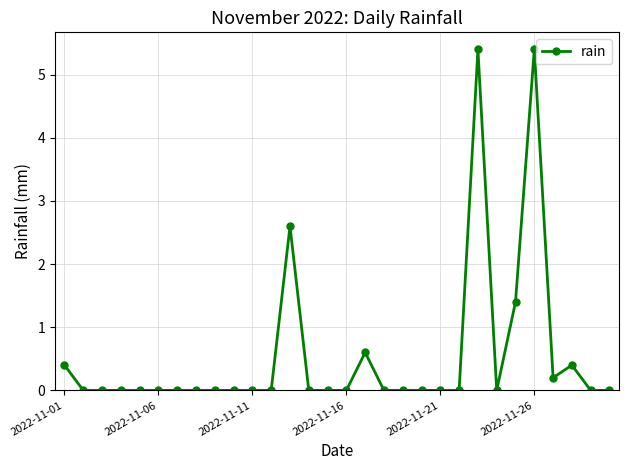

What is the difference between the maximum and minimum values?

5.4